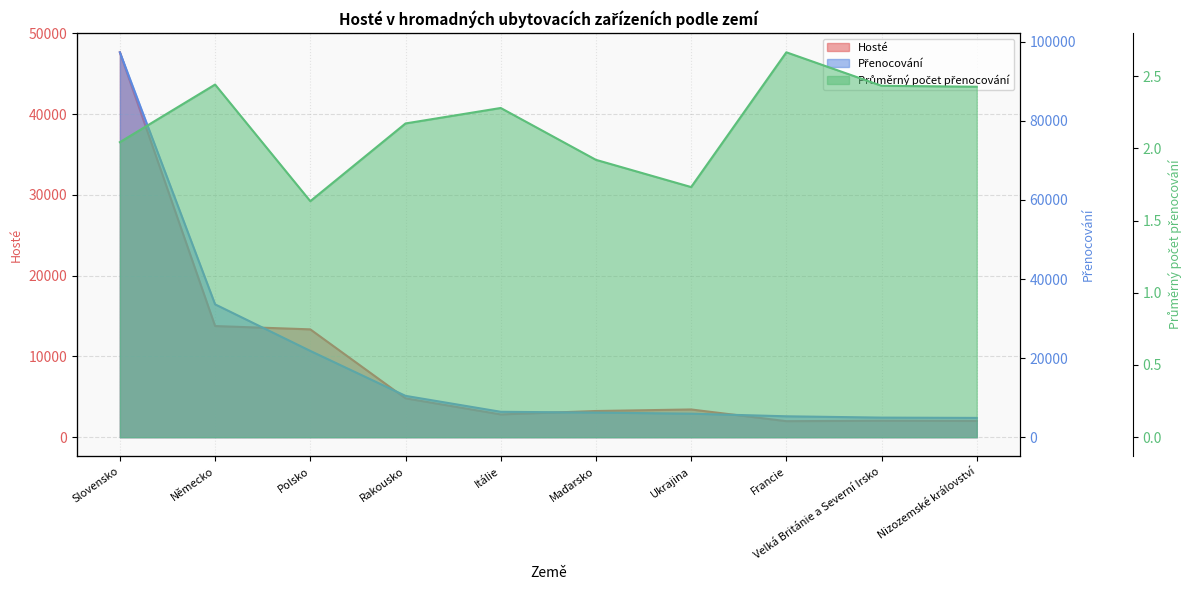

How many interior local valleys does the Průměrný počet přenocování series have?

2